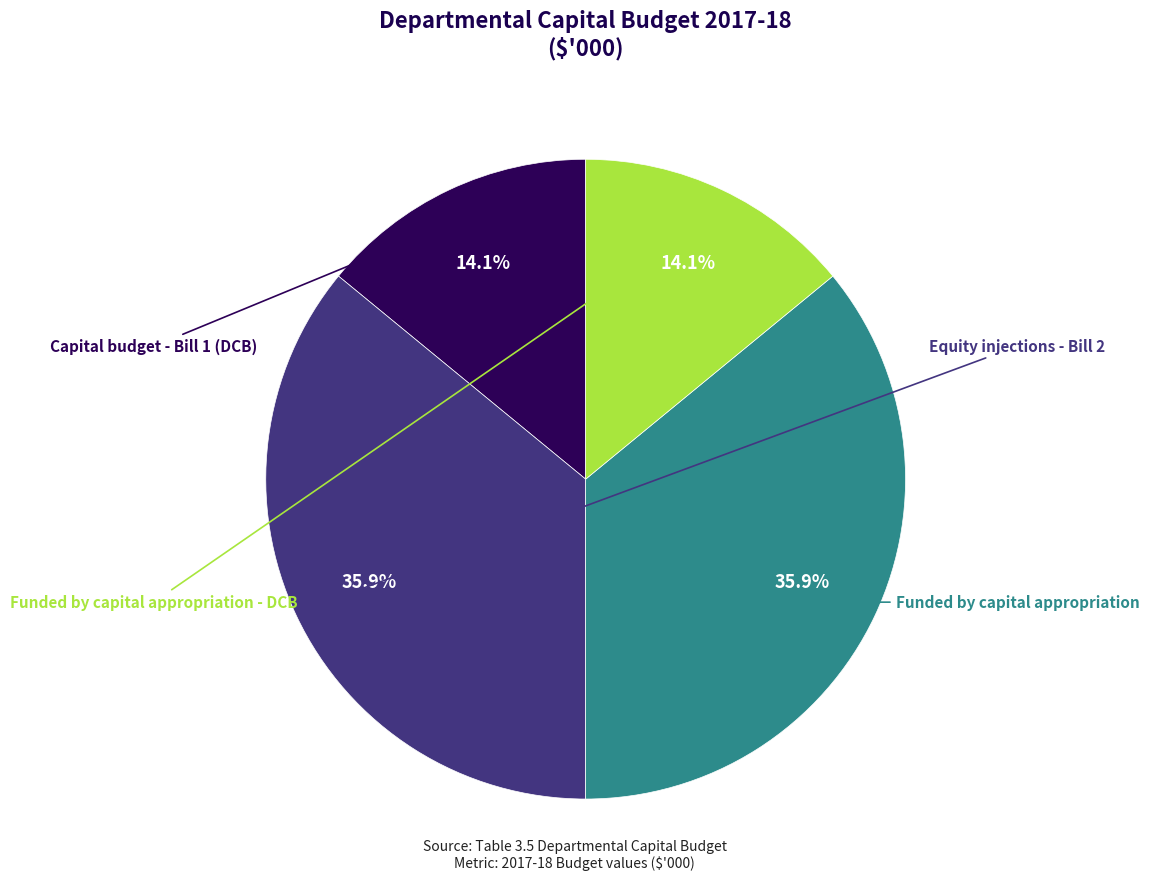

Does any single category account for the majority?

No